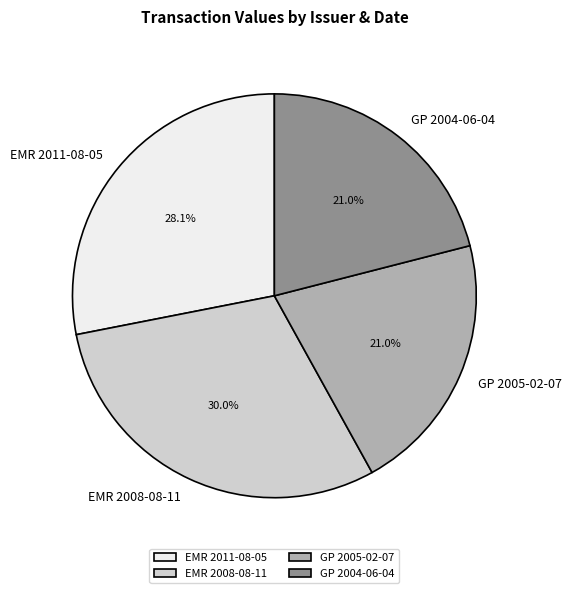

Which has a higher value, EMR 2008-08-11 or EMR 2011-08-05?

EMR 2008-08-11